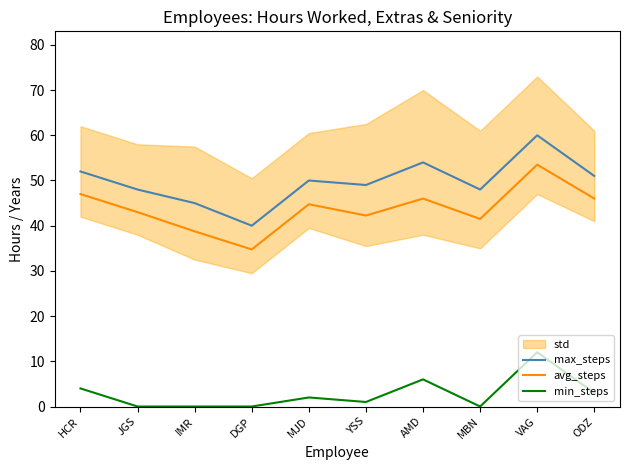

Which series changed the most between IMR and ODZ?

avg_steps